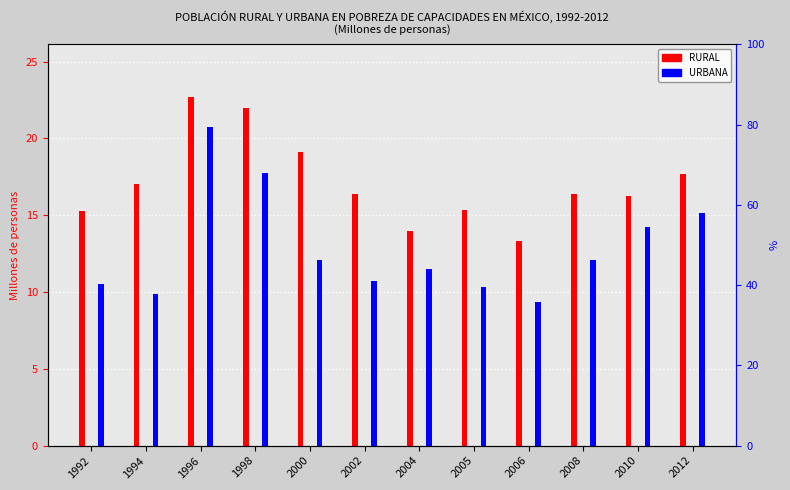

At which label does RURAL first exceed 16?

1994